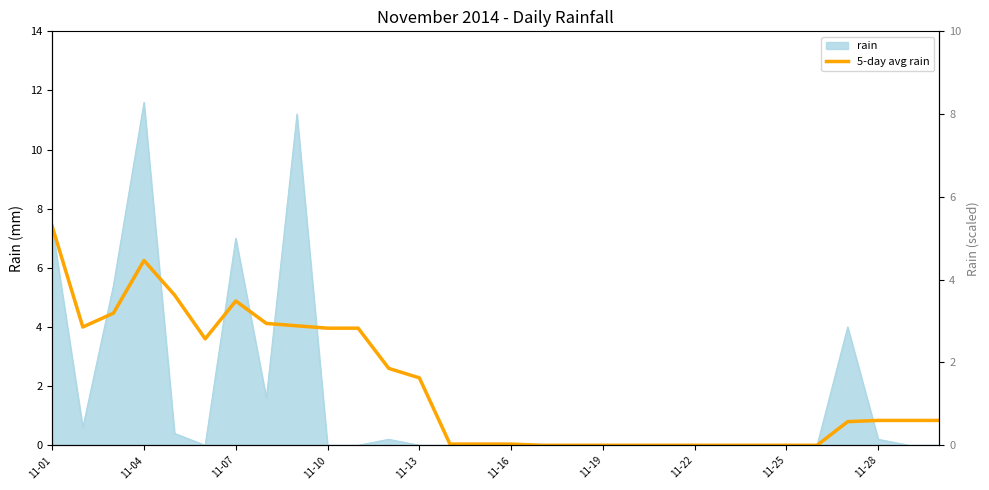

Reading left to right, transcribe all the data shown in this chart.

7.4	4.0	4.5	6.2	5.1	3.6	4.9	4.1	4.0	4.0	4.0	2.6	2.3	0.0	0.0	0.0	0.0	0.0	0.0	0.0	0.0	0.0	0.0	0.0	0.0	0.0	0.8	0.8	0.8	0.8